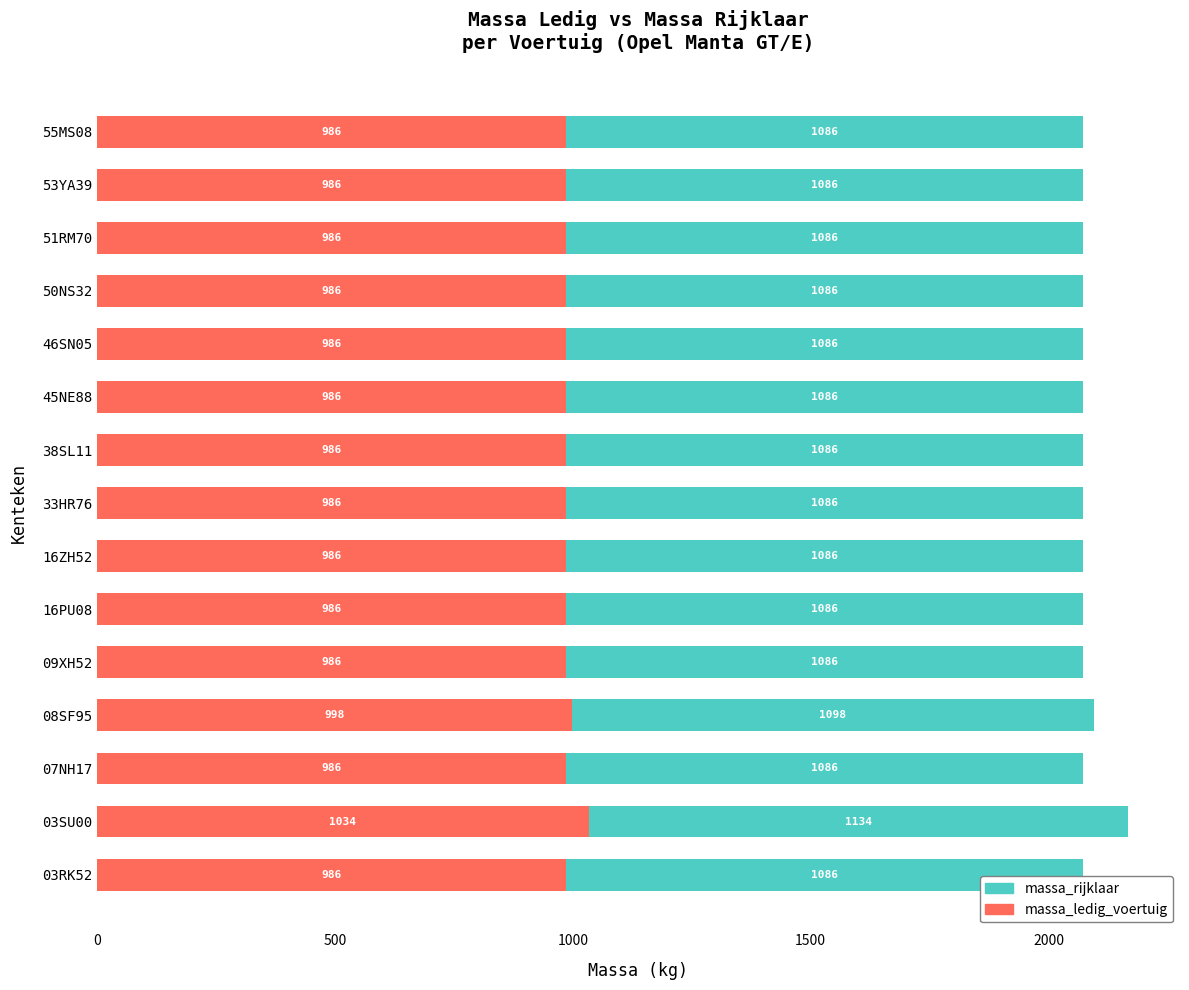

Where is massa_ledig_voertuig nearest to the value 1010?

08SF95